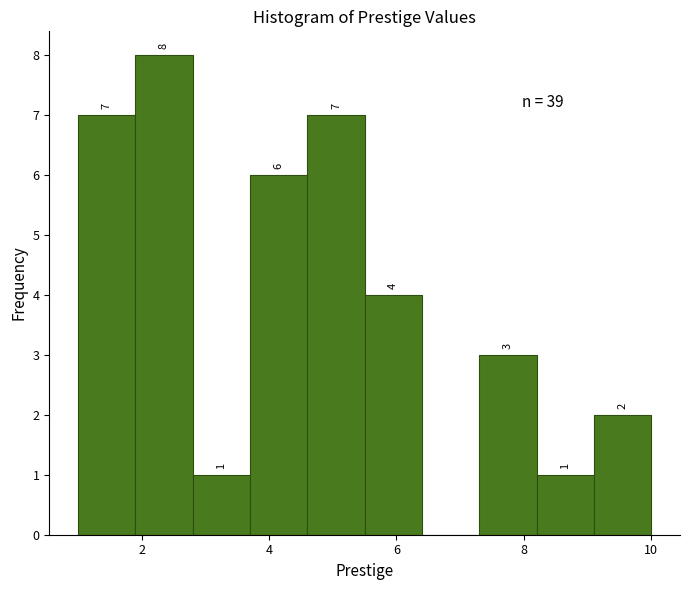

Which range on the x-axis has the tallest bar?

1.9 to 2.8